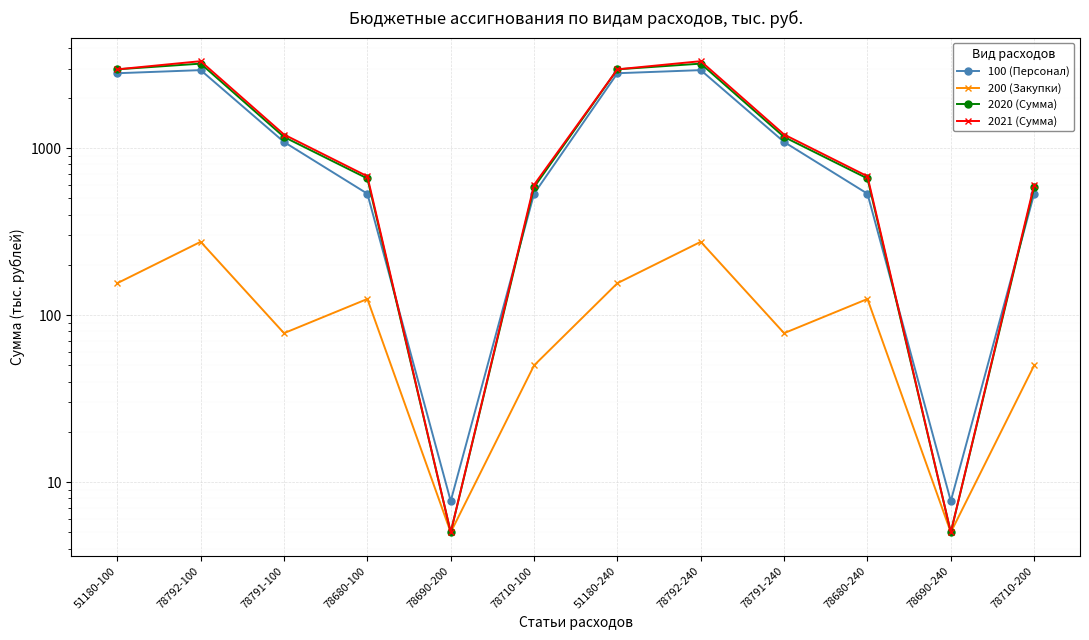

Reading right to left, what are all the values shown in this chart?

100 (Персонал): 78710-200=533.7	78690-240=7.7	78680-240=533.7	78791-240=1089.3	78792-240=2935.3	51180-240=2812.0	78710-100=533.7	78690-200=7.7	78680-100=533.7	78791-100=1089.3	78792-100=2935.3	51180-100=2812.0
200 (Закупки): 78710-200=50.0	78690-240=5.0	78680-240=125.0	78791-240=78.0	78792-240=275.0	51180-240=155.4	78710-100=50.0	78690-200=5.0	78680-100=125.0	78791-100=78.0	78792-100=275.0	51180-100=155.4
2020 (Сумма): 78710-200=583.7	78690-240=5.0	78680-240=658.7	78791-240=1167.3	78792-240=3210.3	51180-240=2967.4	78710-100=583.7	78690-200=5.0	78680-100=658.7	78791-100=1167.3	78792-100=3210.3	51180-100=2967.4
2021 (Сумма): 78710-200=603.7	78690-240=5.0	78680-240=678.7	78791-240=1207.4	78792-240=3320.5	51180-240=2967.4	78710-100=603.7	78690-200=5.0	78680-100=678.7	78791-100=1207.4	78792-100=3320.5	51180-100=2967.4